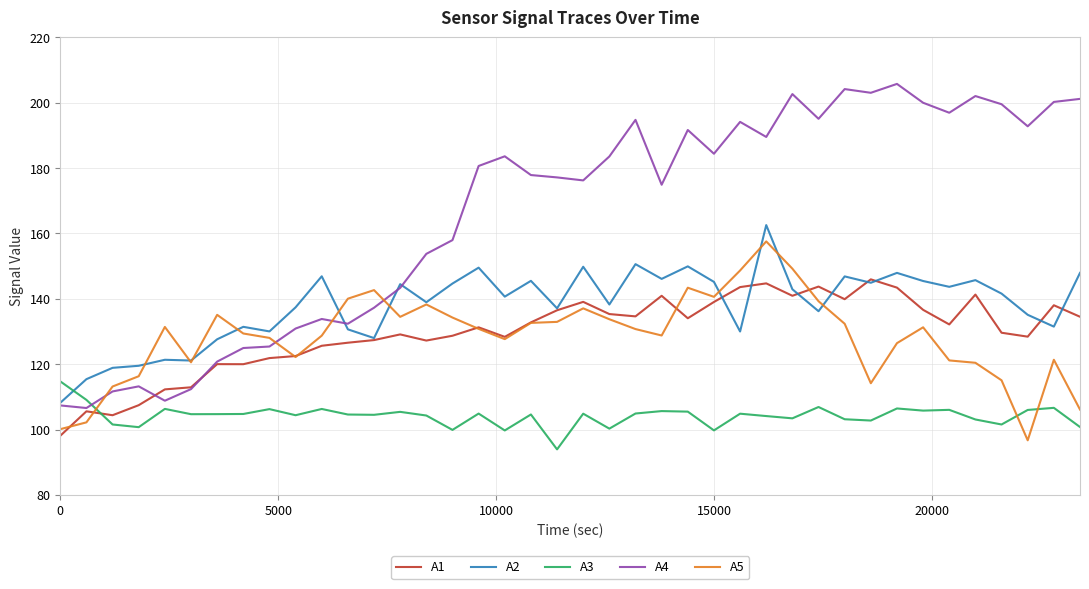

Which series has the widest spread of values?

A4